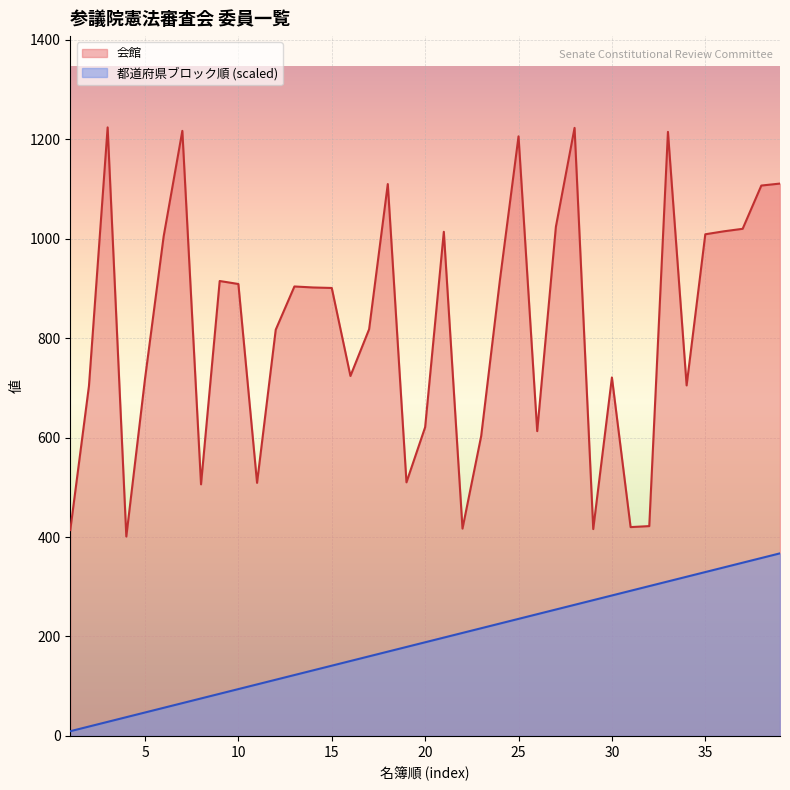

Which series has the largest total across all categories?

会館